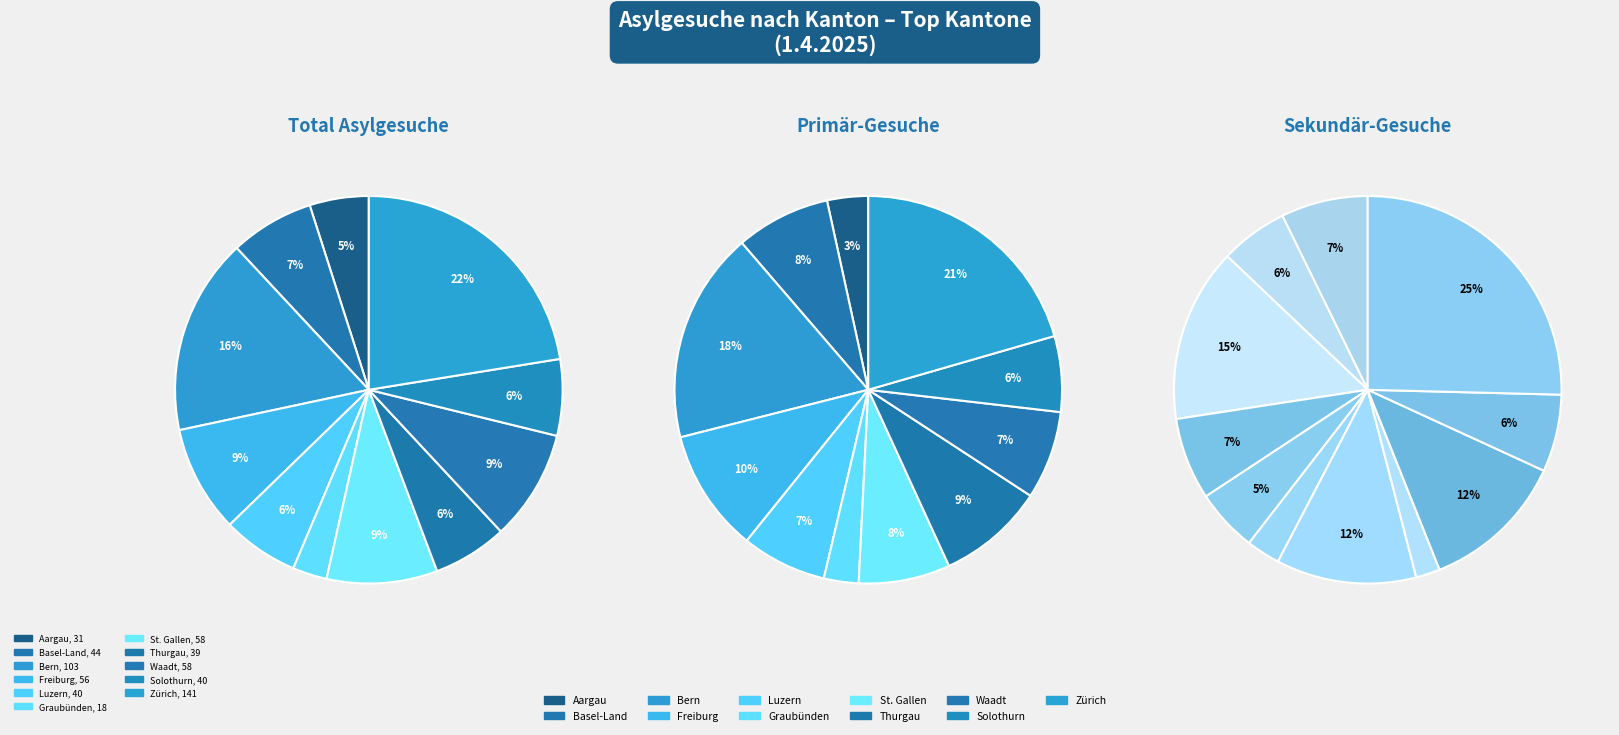

Count the number of slices in the pie.

11